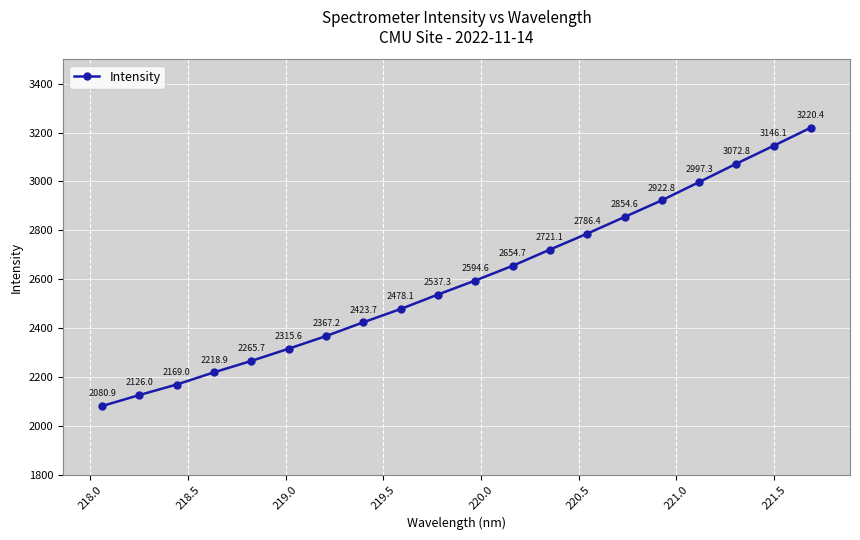

What is the smallest value displayed?

2080.9